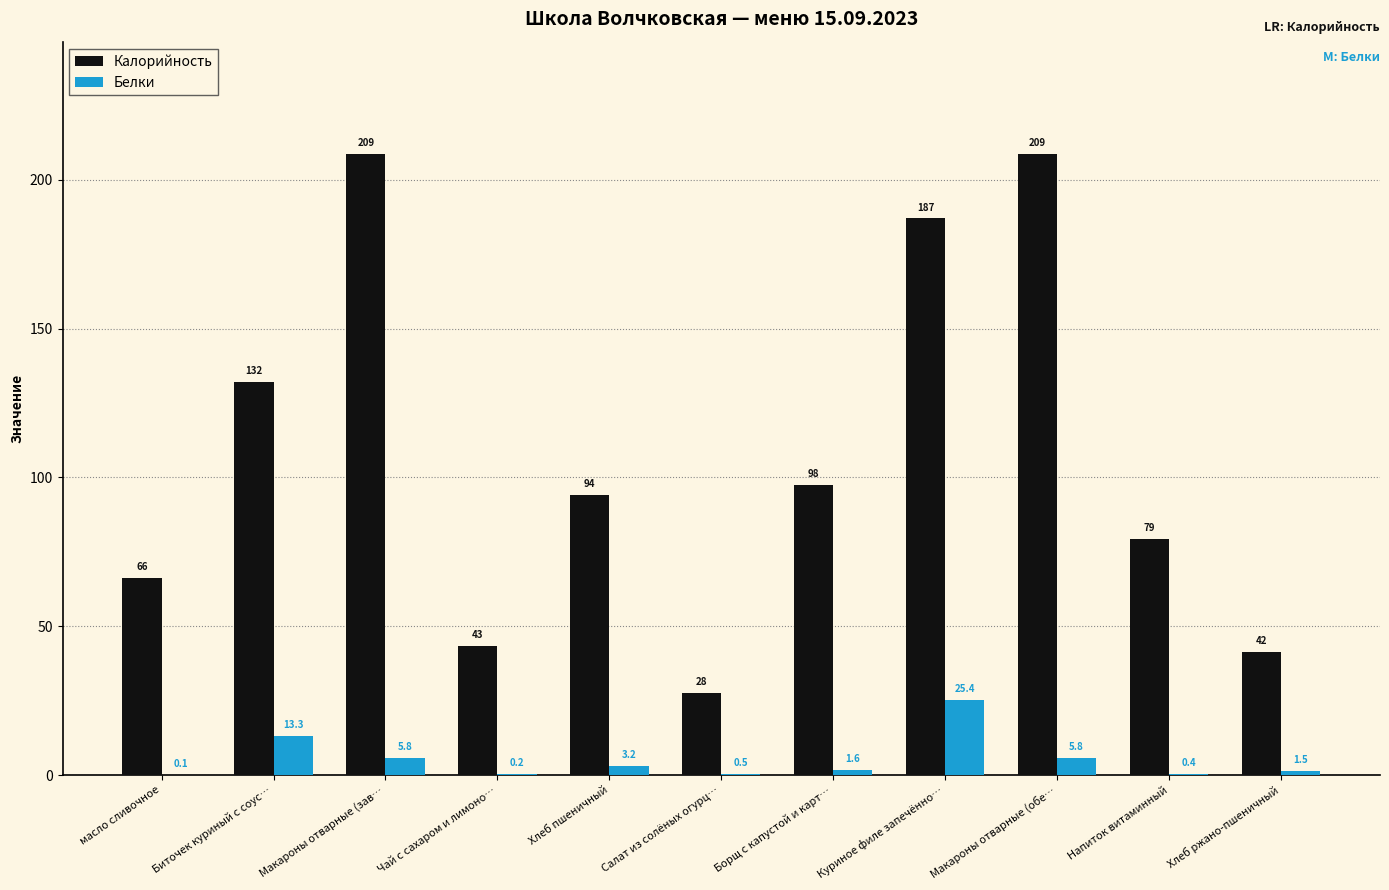

Is the value of Белки at Хлеб пшеничный greater than the value of Калорийность at Куриное филе запечённо…?

No